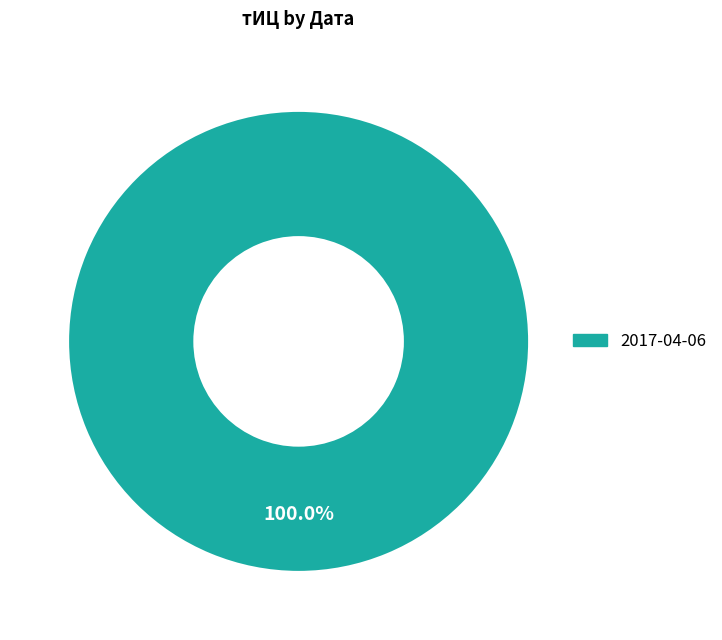

How many slices are in this pie chart?

1